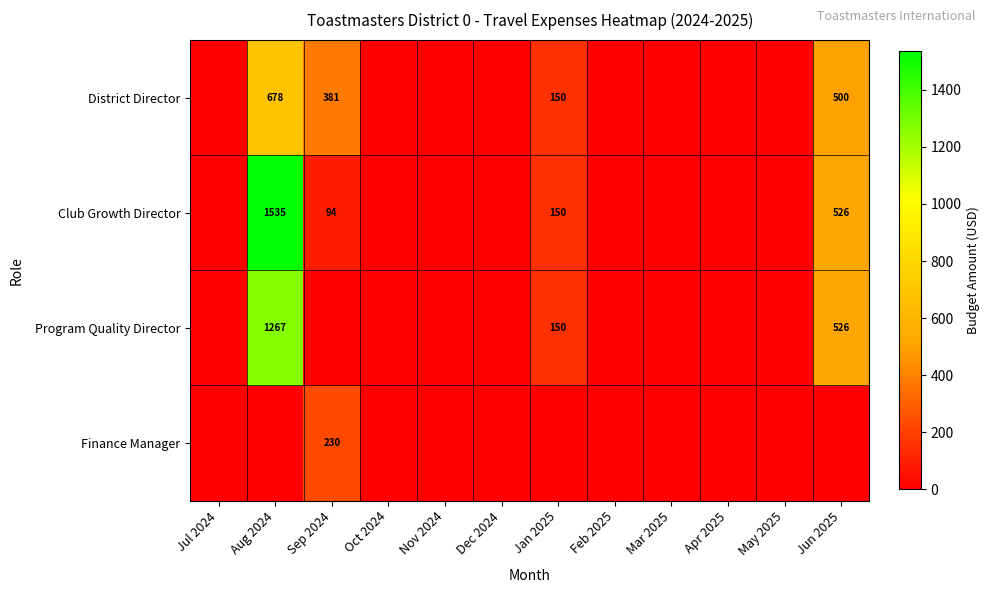

List the series in order of their peak value, highest first.

Club Growth Director, Program Quality Director, District Director, Finance Manager